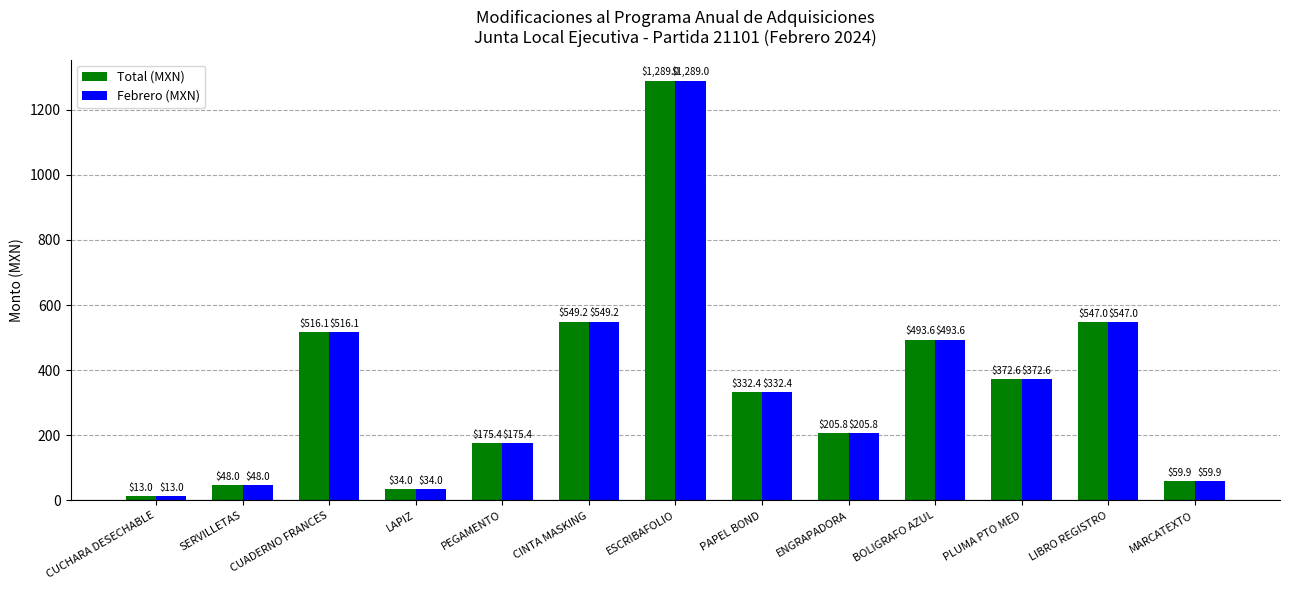

What is the approximate value of Febrero (MXN) at ENGRAPADORA?

205.8